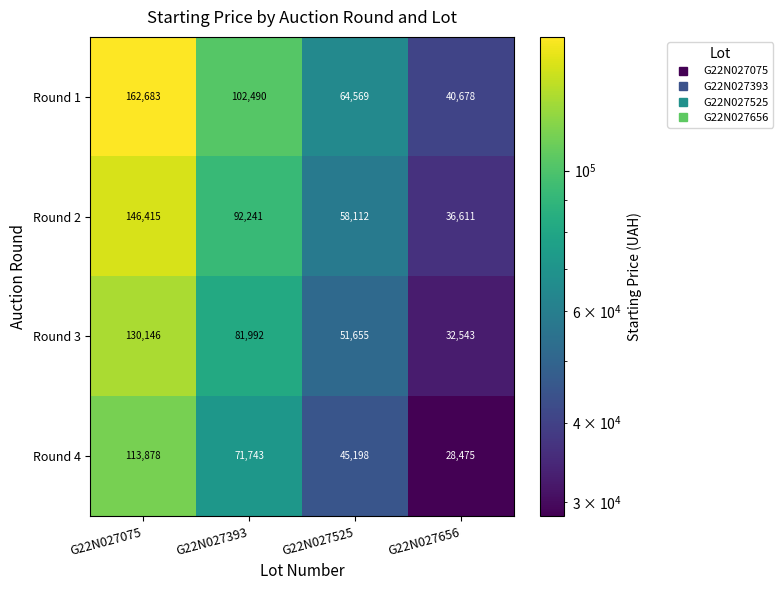

Rank the series by their average value, from lowest to highest.

Round 4, Round 3, Round 2, Round 1